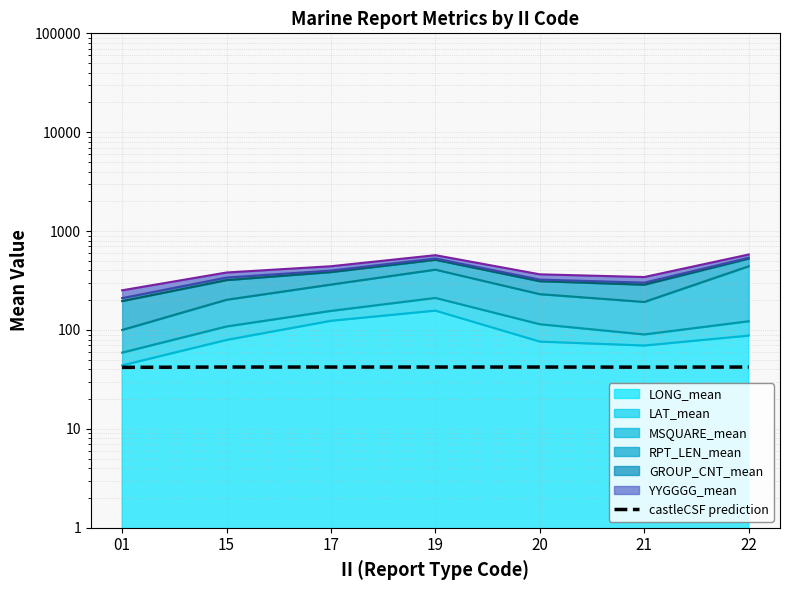

Which has a higher value, 19 or 17?

19